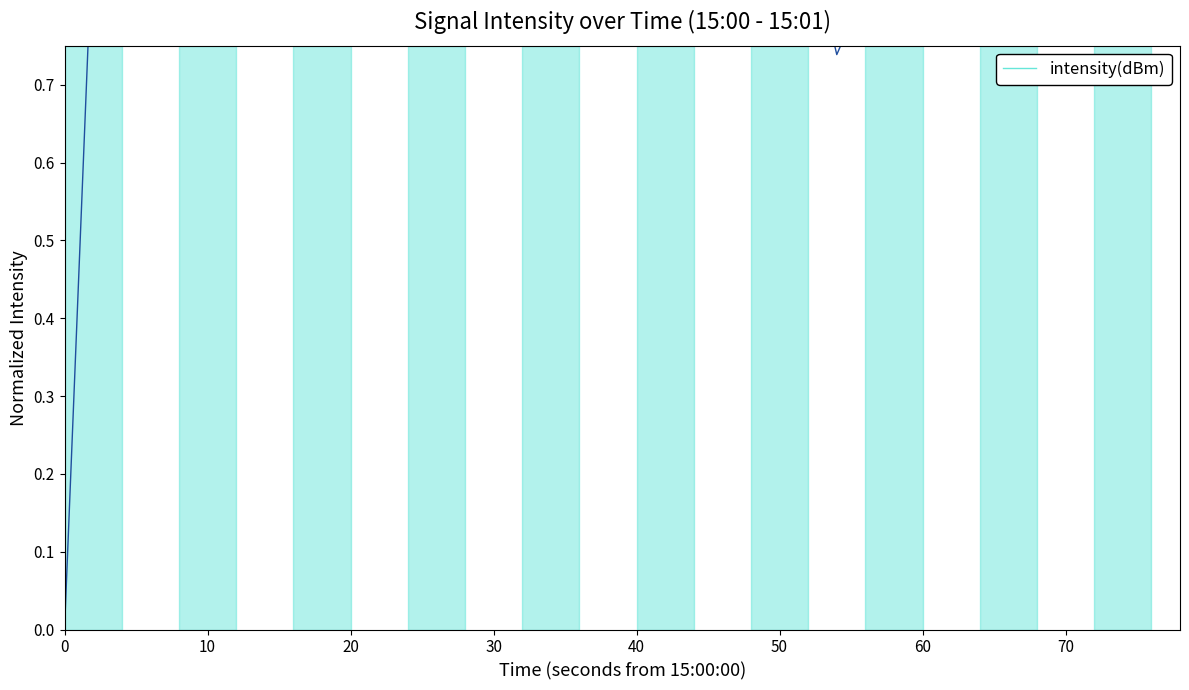

What is the change in value from 35 to 36?

-0.1